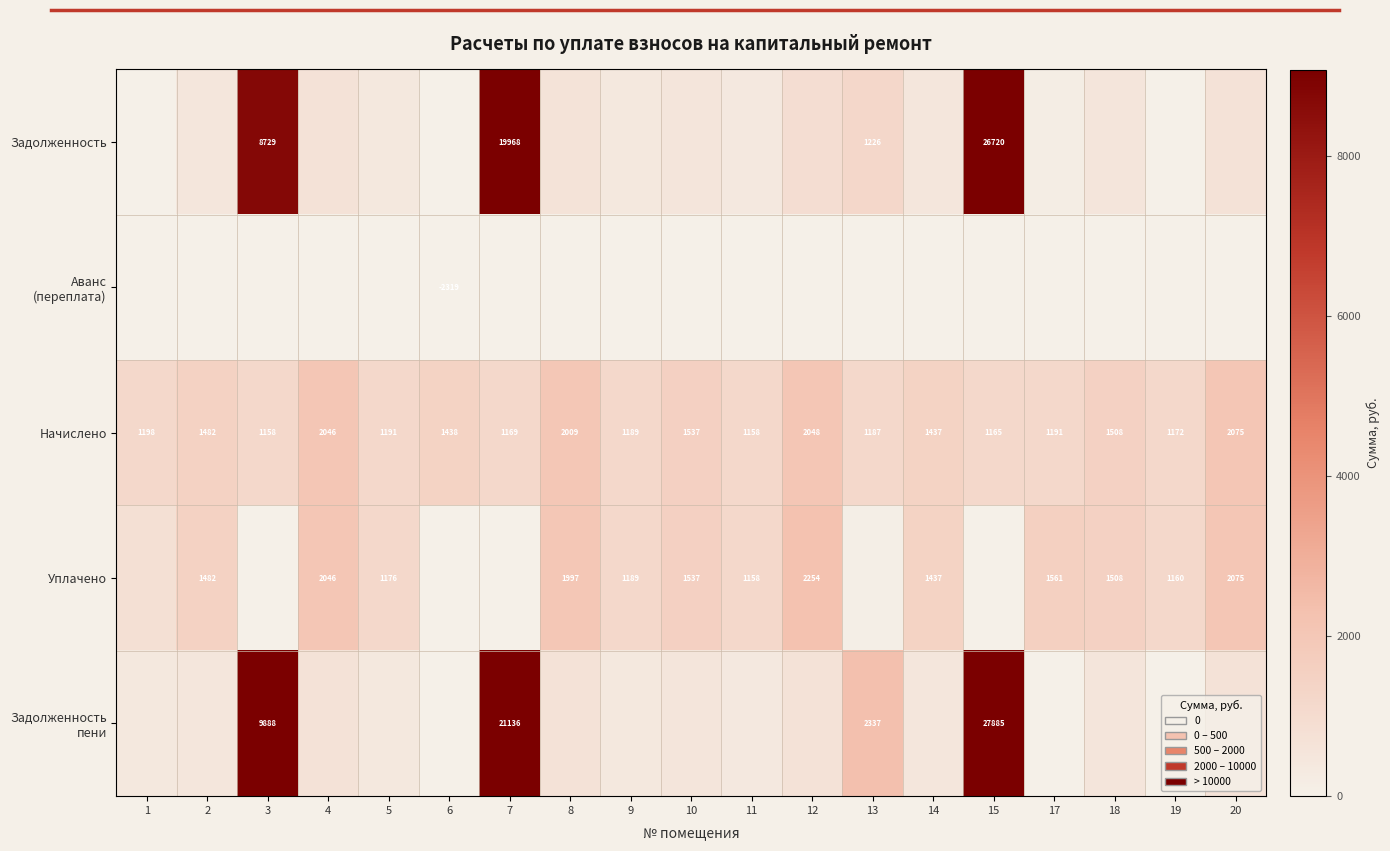

Is the value of Аванс (переплата) at 15 greater than the value of Уплачено at 14?

No